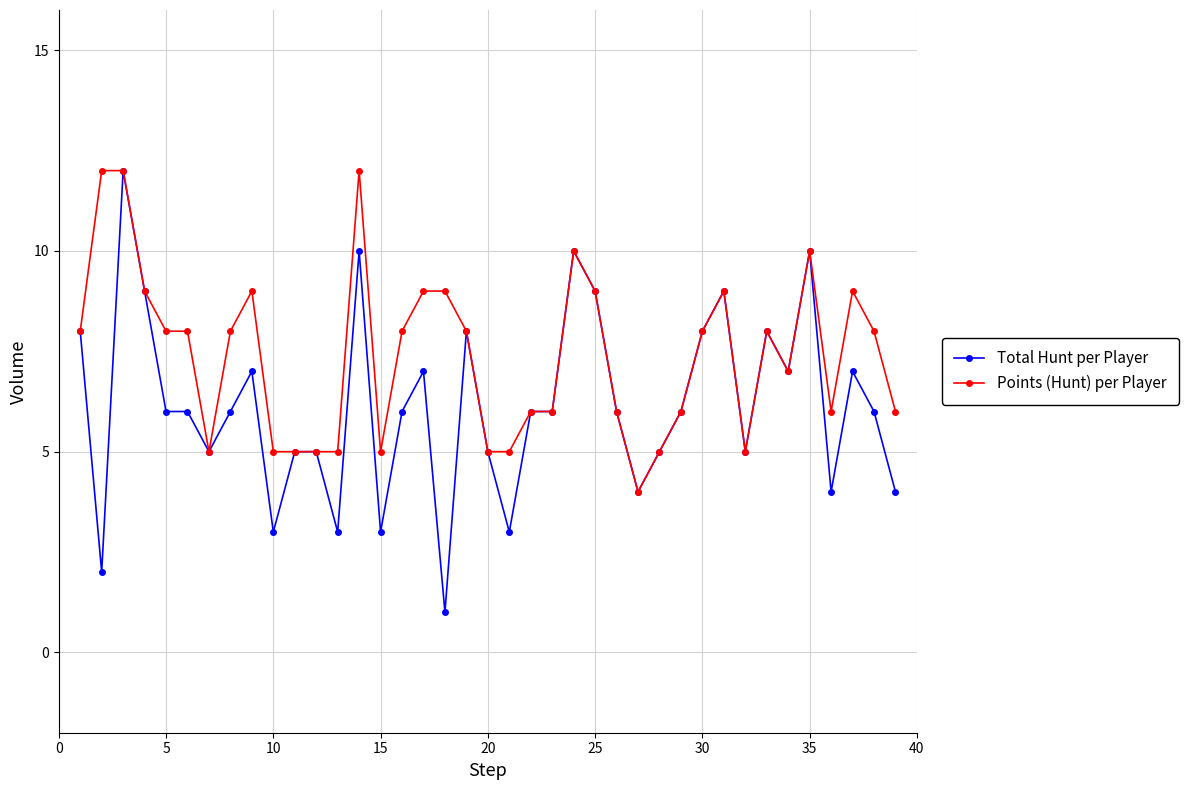

Which series has the largest range (max minus min)?

Total Hunt per Player